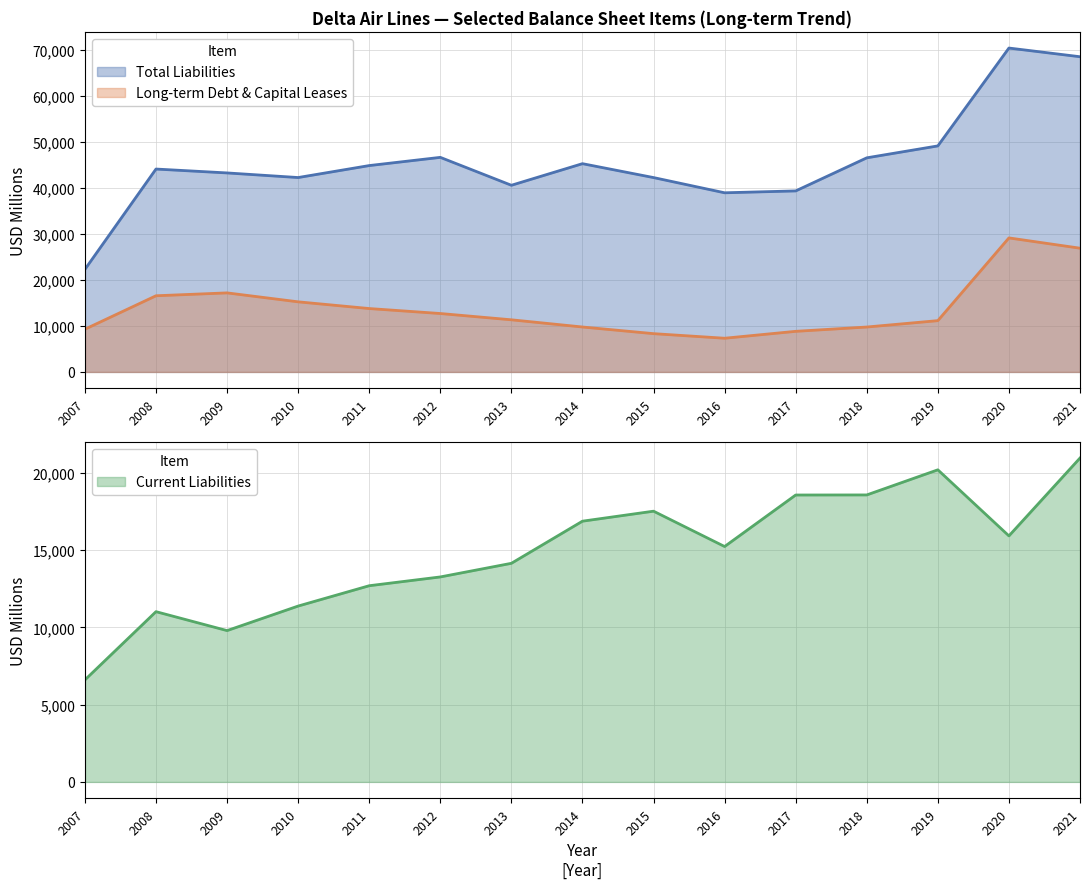

Is the value of Current Liabilities at 2007 greater than the value of Long-term Debt & Capital Leases at 2015?

No